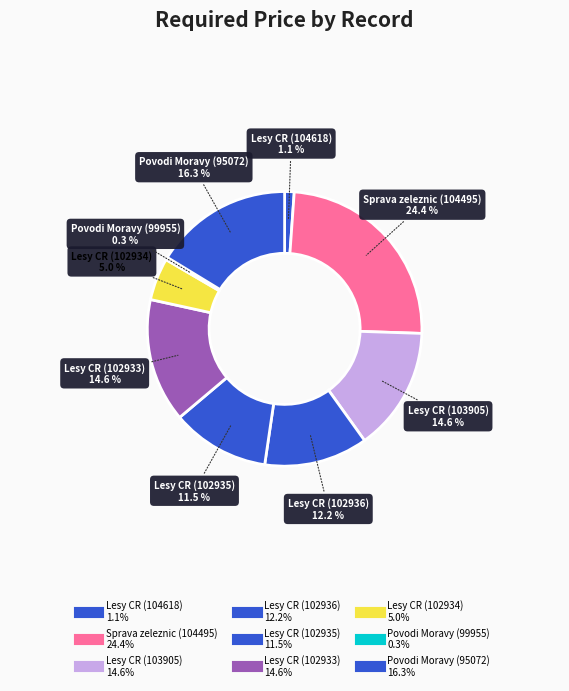

Which slice is the smallest?

99955